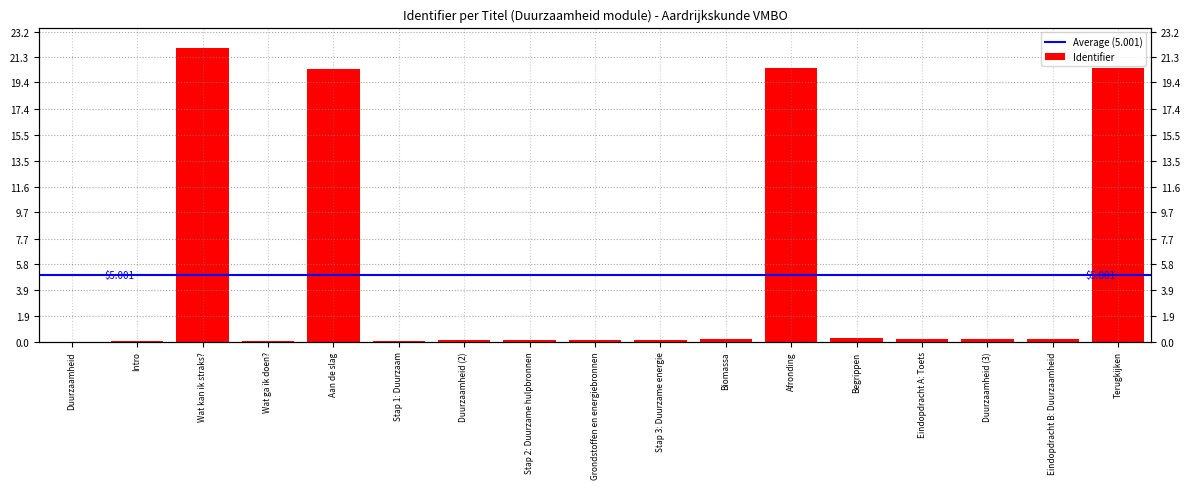

Is it true that the value at Wat kan ik straks? is 6.4?

False